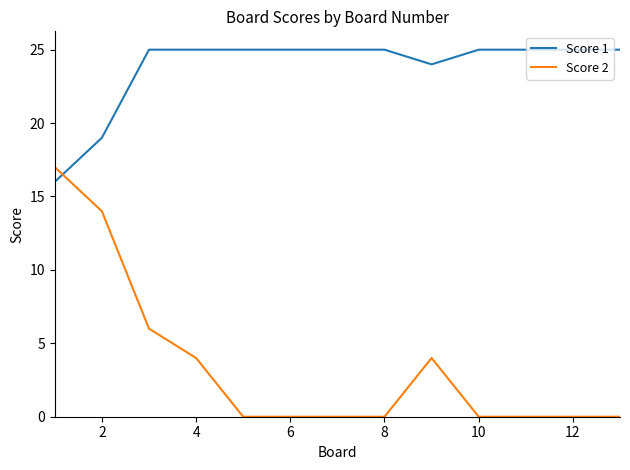

Rank the series by their maximum value, from lowest to highest.

Score 2, Score 1